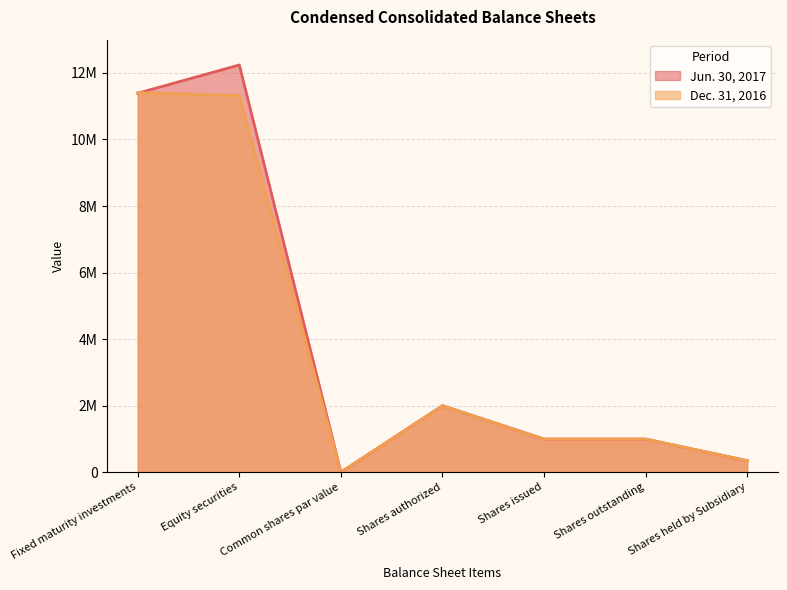

How many data points in Dec. 31, 2016 are less than 995253?

2